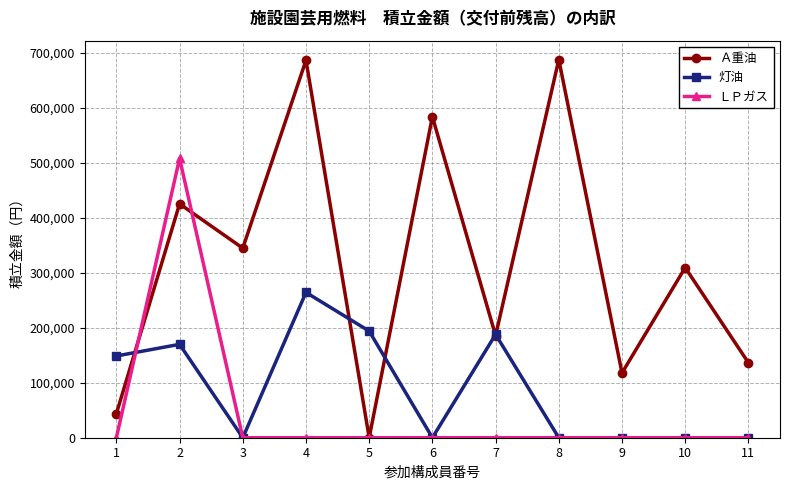

At which category is the sum across all series the highest?

2